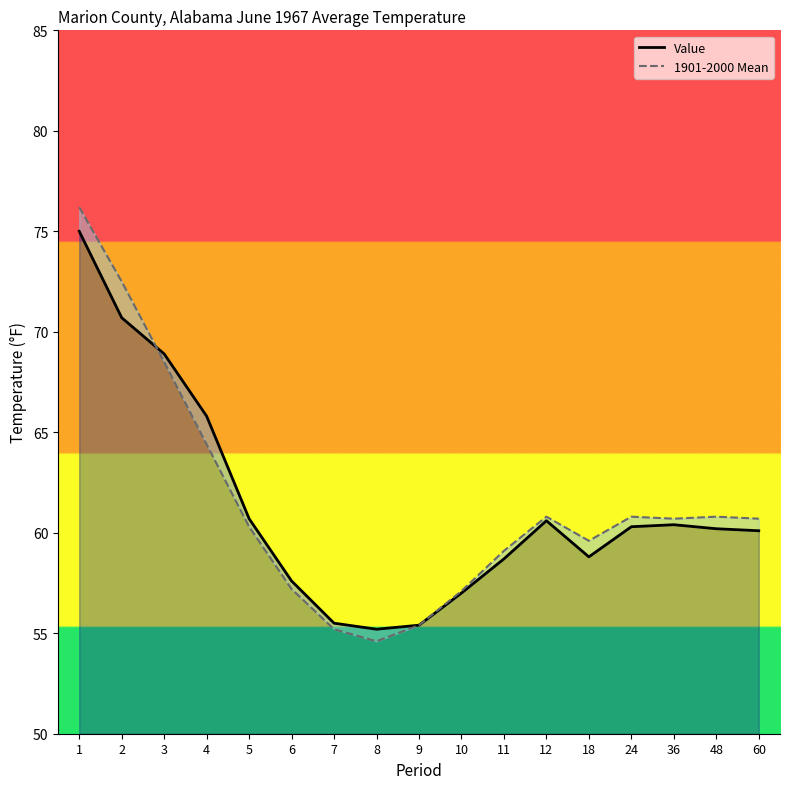

Does the chart display data point markers on the line(s)?

No